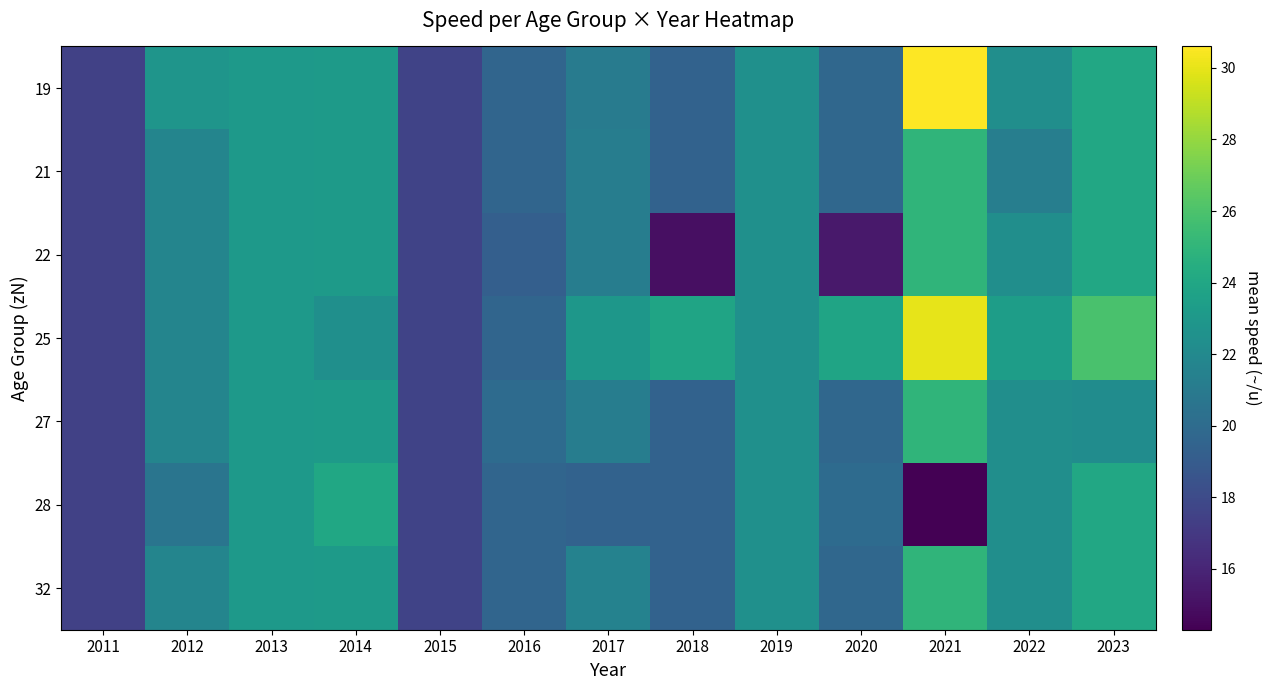

Reading left to right, extract all data points from this chart.

19: 2011=17.4	2012=22.8	2013=23.1	2014=23.2	2015=17.6	2016=19.6	2017=21.1	2018=19.4	2019=22.5	2020=19.7	2021=30.6	2022=22.4	2023=24.0
21: 2011=17.4	2012=21.7	2013=23.1	2014=23.2	2015=17.6	2016=19.6	2017=21.2	2018=19.4	2019=22.5	2020=19.7	2021=25.0	2022=21.3	2023=24.0
22: 2011=17.4	2012=21.7	2013=23.1	2014=23.2	2015=17.6	2016=19.2	2017=21.2	2018=15.0	2019=22.5	2020=15.4	2021=25.0	2022=22.4	2023=24.0
25: 2011=17.4	2012=21.7	2013=23.1	2014=22.4	2015=17.6	2016=19.6	2017=22.9	2018=23.8	2019=22.5	2020=23.8	2021=30.0	2022=23.4	2023=25.9
27: 2011=17.4	2012=21.7	2013=23.1	2014=23.2	2015=17.6	2016=20.0	2017=21.2	2018=19.4	2019=22.5	2020=19.7	2021=25.0	2022=22.4	2023=22.2
28: 2011=17.4	2012=20.6	2013=23.1	2014=24.0	2015=17.6	2016=19.6	2017=19.4	2018=19.4	2019=22.5	2020=20.0	2021=14.3	2022=22.4	2023=24.0
32: 2011=17.4	2012=21.7	2013=23.1	2014=23.2	2015=17.6	2016=19.6	2017=21.5	2018=19.4	2019=22.5	2020=19.7	2021=25.0	2022=22.4	2023=24.0